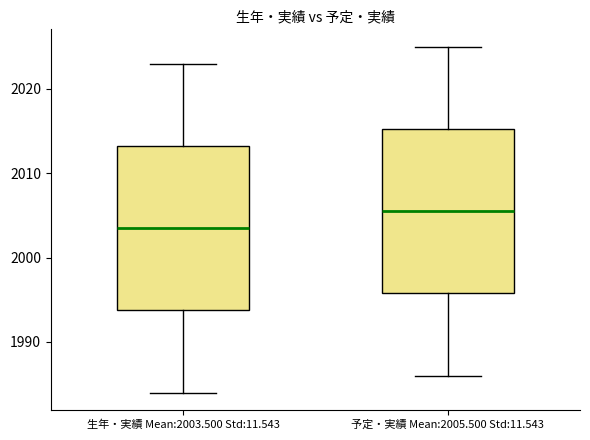

Reading left to right, transcribe this box plot: for each box, give where its median line is, the range the box spans, and where its two whiskers end, as read against the y-axis. The values are not printed on the chart, so give them approximately, as read against the axis.

生年・実績 Mean:2003.500 Std:11.543: median 2004, box 1994 to 2013, whiskers 1984 to 2023
予定・実績 Mean:2005.500 Std:11.543: median 2006, box 1996 to 2015, whiskers 1986 to 2025